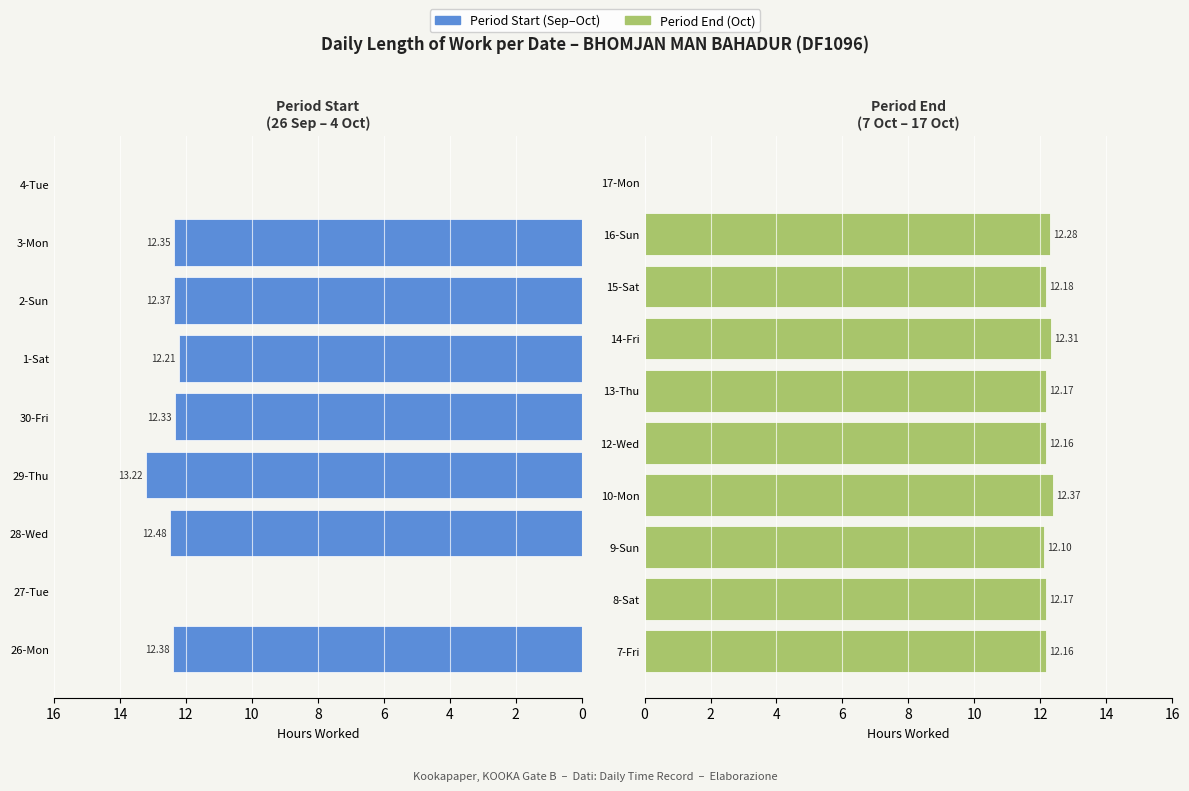

Does the chart contain any negative values?

No